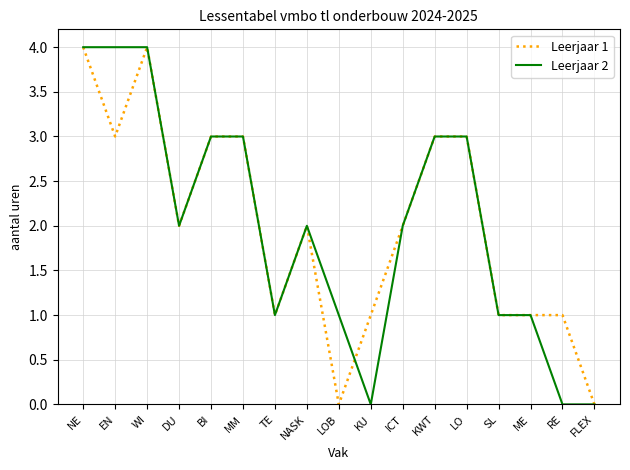

At RE, list the series in order from largest to smallest.

Leerjaar 1, Leerjaar 2